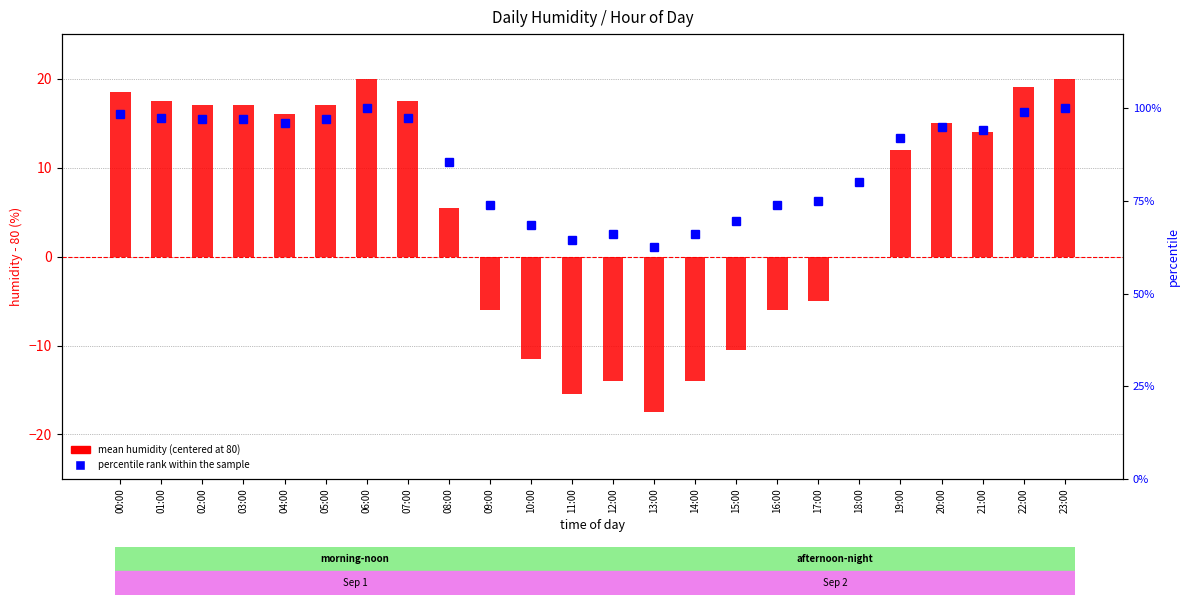

Reading left to right, extract all data points from this chart.

mean humidity (centered at 80): 18.5	17.5	17.0	17.0	16.0	17.0	20.0	17.5	5.5	-6.0	-11.5	-15.5	-14.0	-17.5	-14.0	-10.5	-6.0	-5.0	0.0	12.0	15.0	14.0	19.0	20.0
percentile rank within the sample: 98.5	97.5	97.0	97.0	96.0	97.0	100.0	97.5	85.5	74.0	68.5	64.5	66.0	62.5	66.0	69.5	74.0	75.0	80.0	92.0	95.0	94.0	99.0	100.0